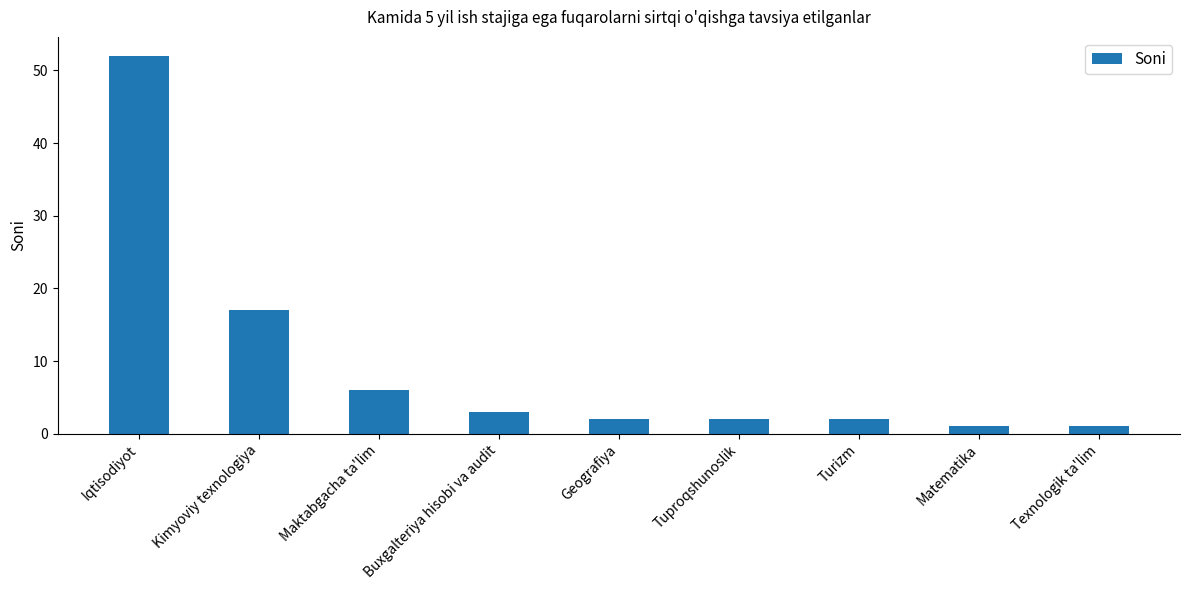

How many series are shown in this chart?

1